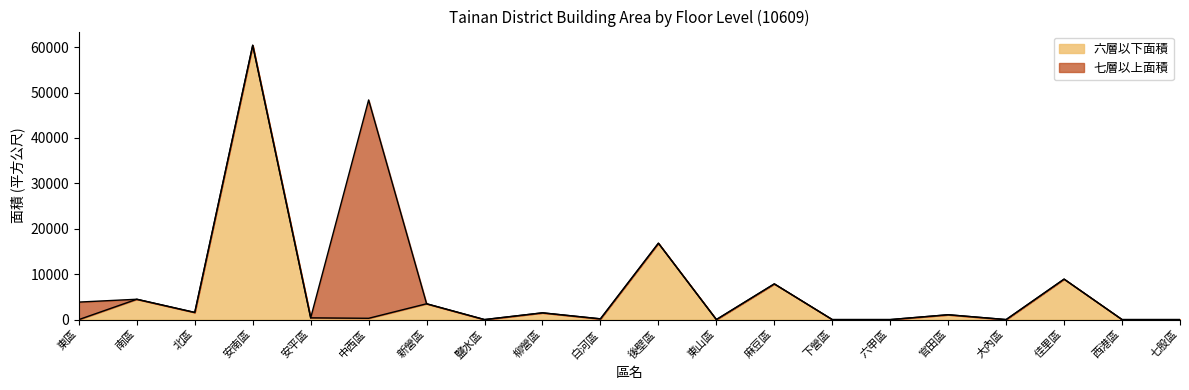

Rank the categories by value from highest to lowest.

安南區, 後壁區, 佳里區, 麻豆區, 南區, 新營區, 北區, 柳營區, 官田區, 安平區, 中西區, 白河區, 東區, 鹽水區, 東山區, 下營區, 六甲區, 大內區, 西港區, 七股區